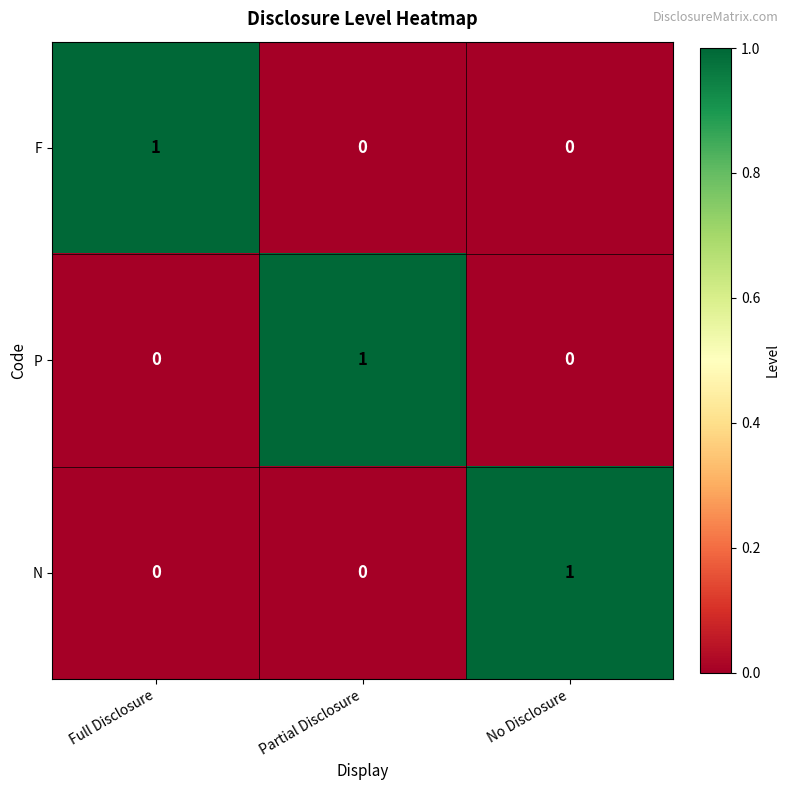

What is the greatest value displayed?

1